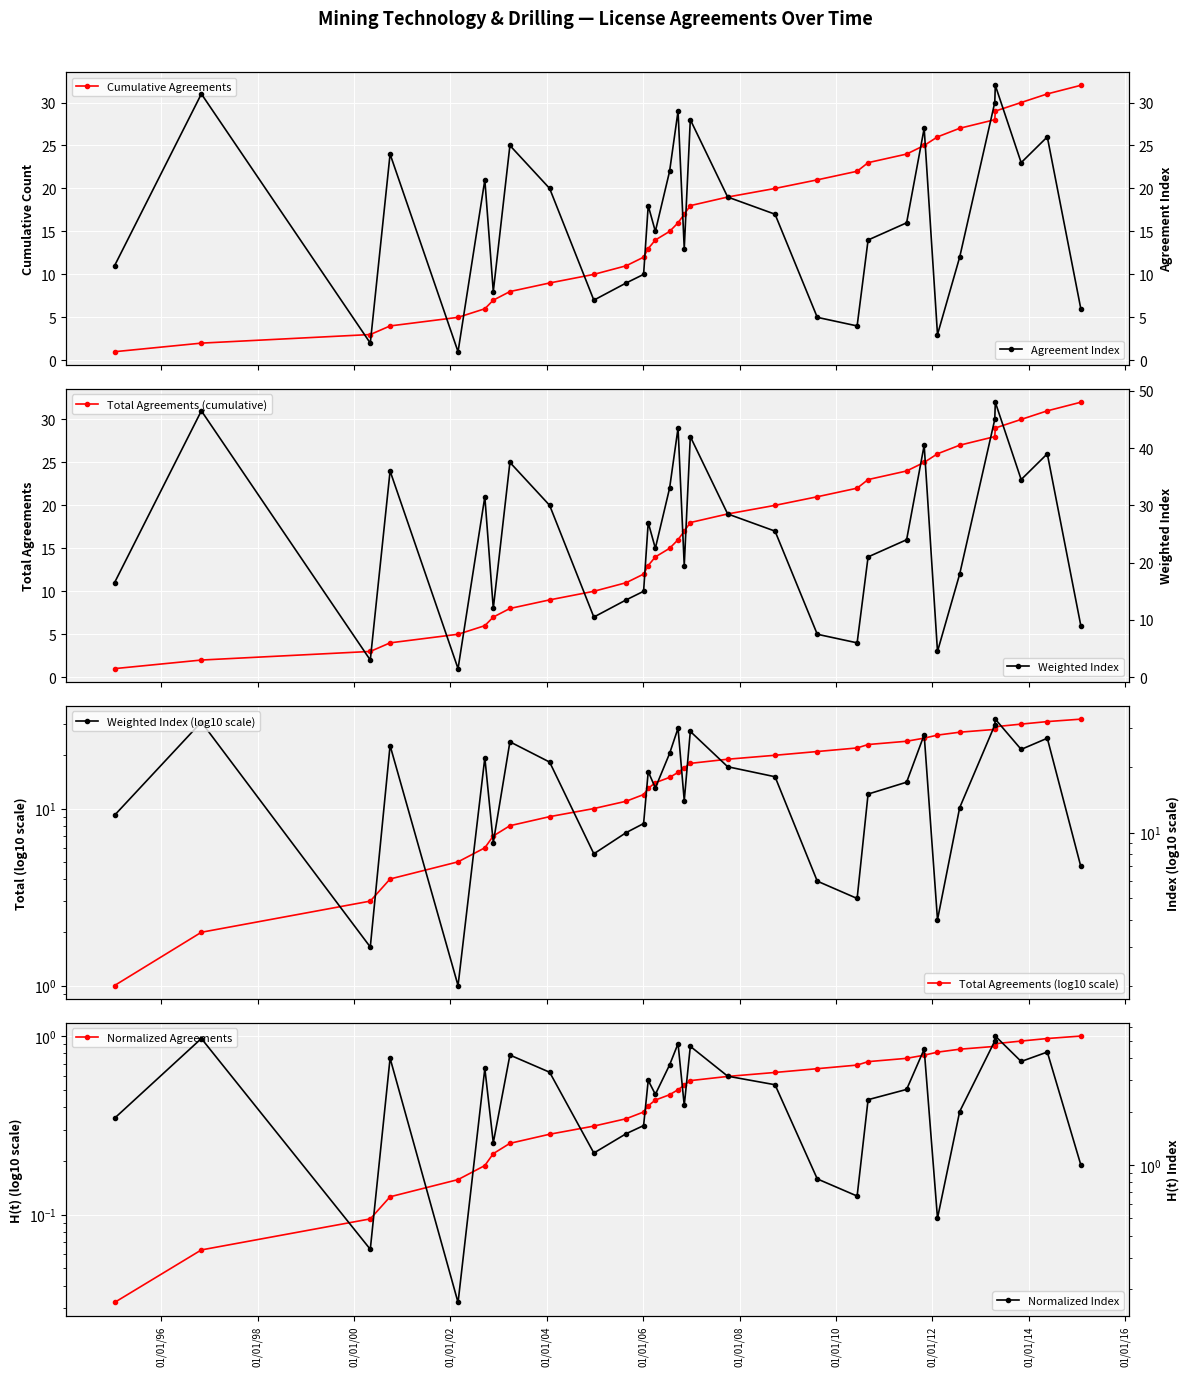

How many values in the Agreement Index series are below 17?

16